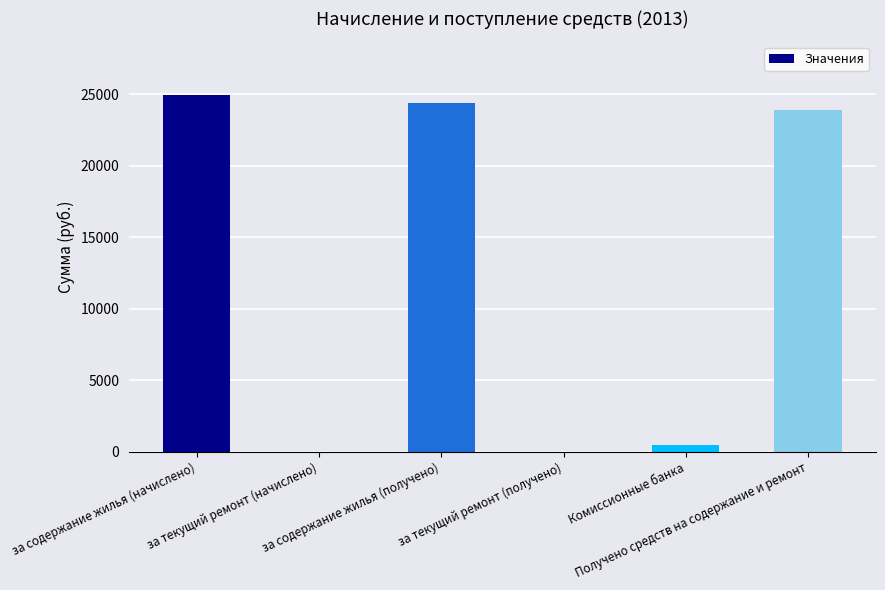

Between Комиссионные банка and за содержание жилья (начислено), which is larger?

за содержание жилья (начислено)